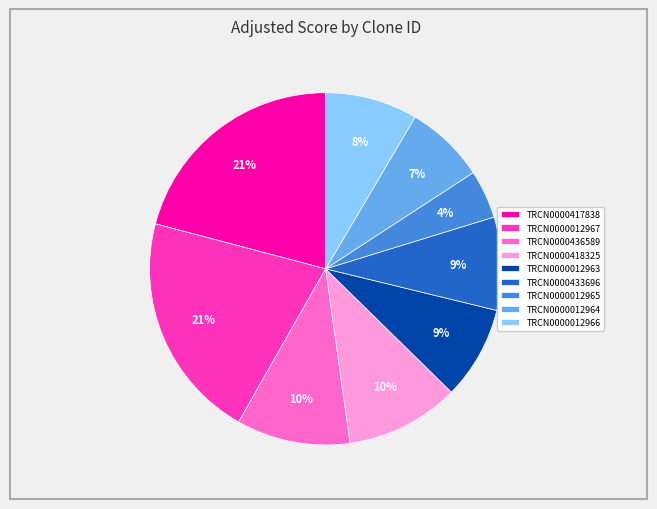

Which slice is the smallest?

TRCN0000012965